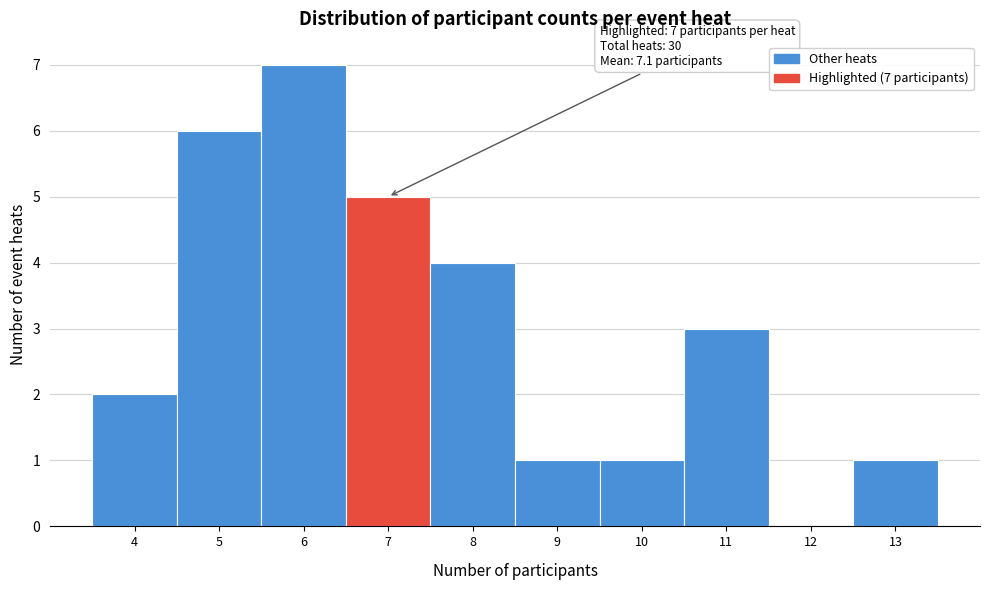

Which range on the x-axis has the tallest bar?

5.5 to 6.5